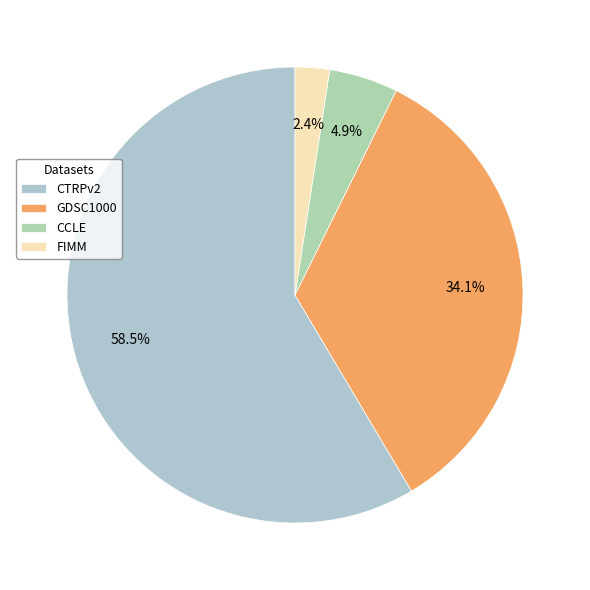

Do GDSC1000 and CCLE together represent more than half of the pie?

No